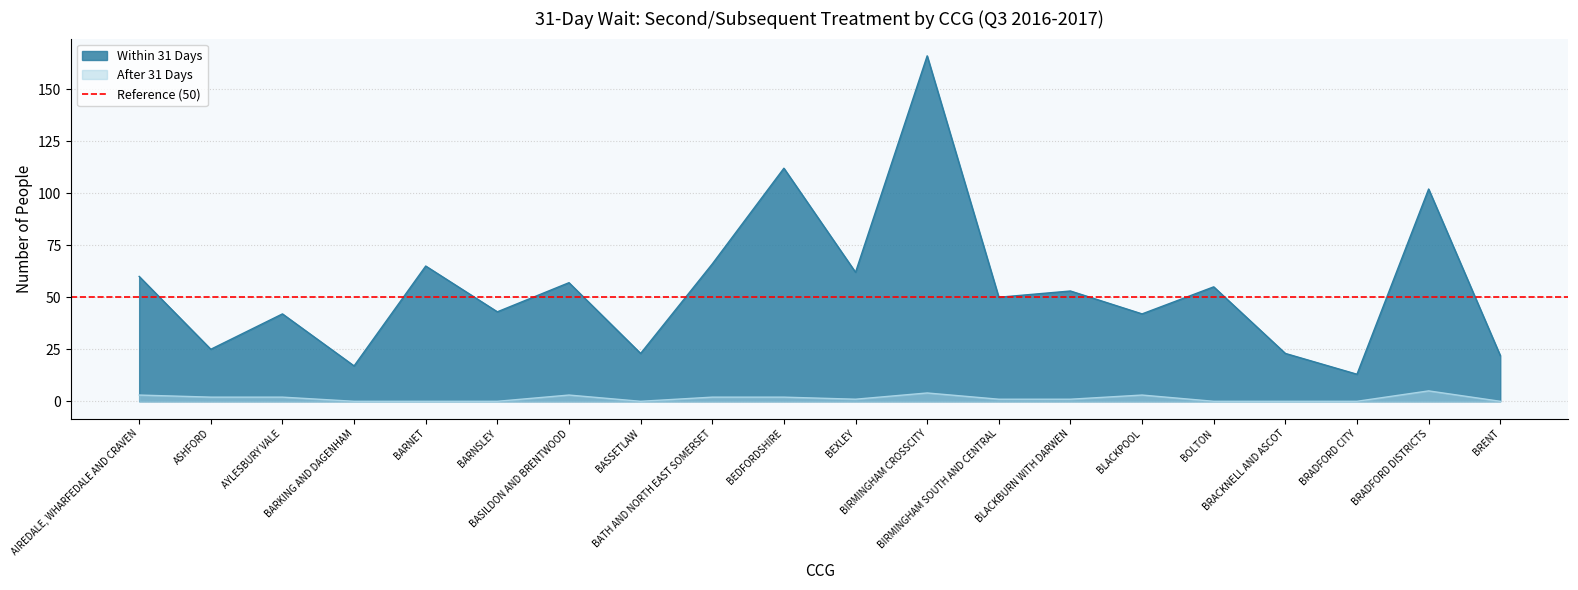

Is it true that Within 31 Days equals 67 at BEDFORDSHIRE?

False